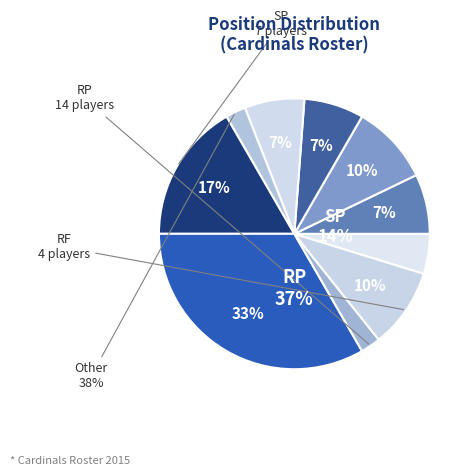

Which category has the biggest portion of the pie?

RP